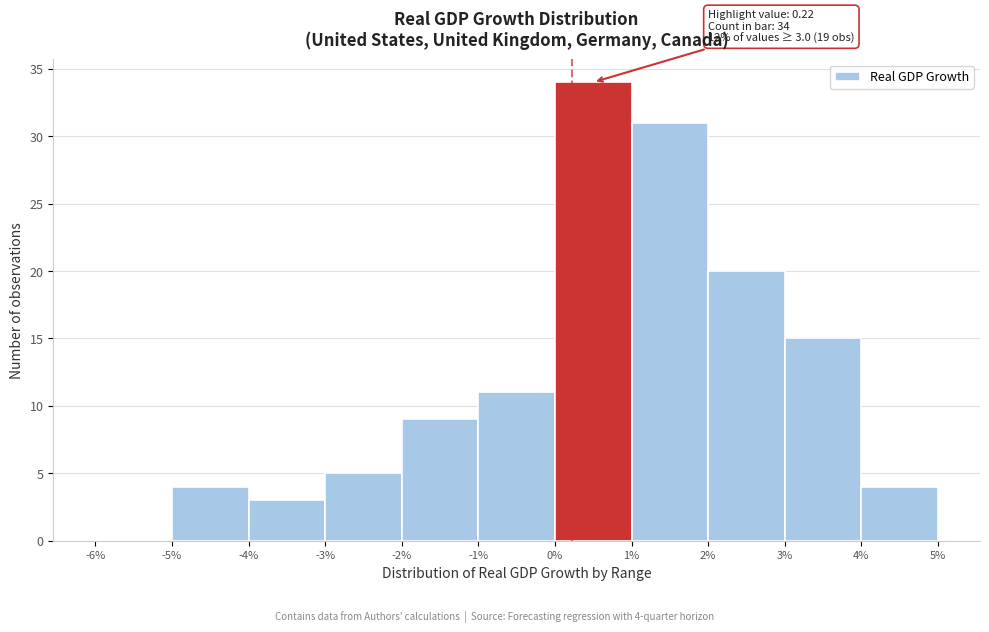

Which range on the x-axis has the tallest bar?

0% to 1%